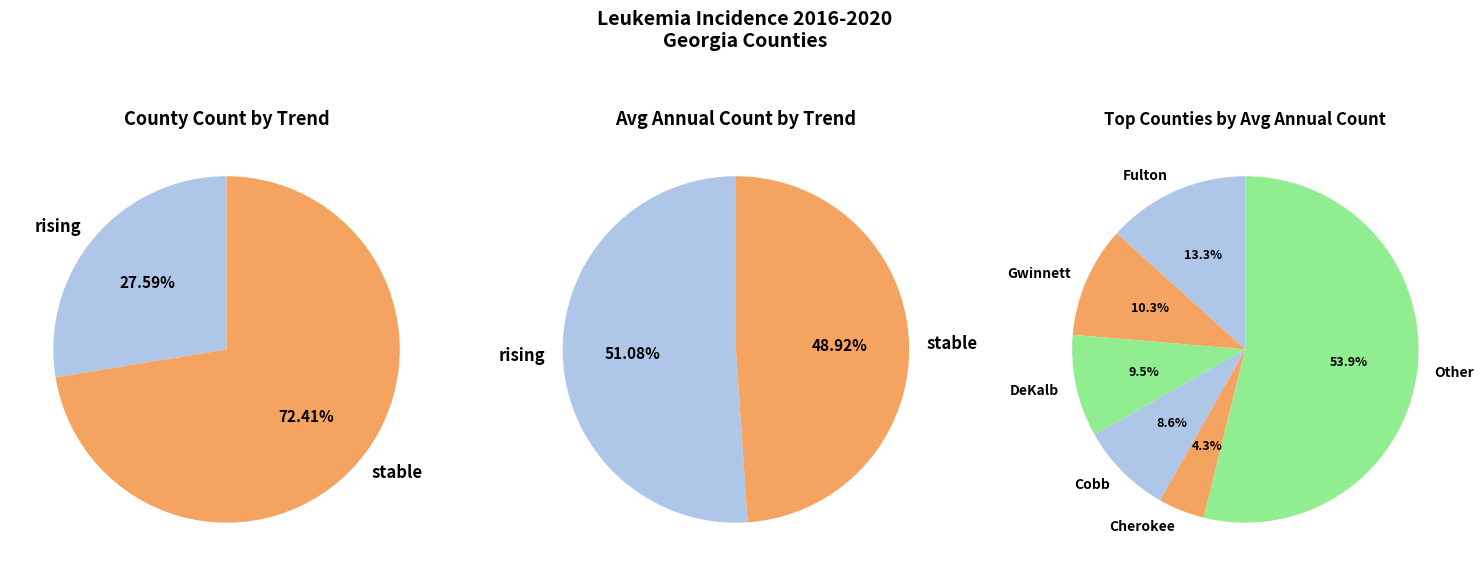

Do stable and falling together represent more than half of the pie?

Yes